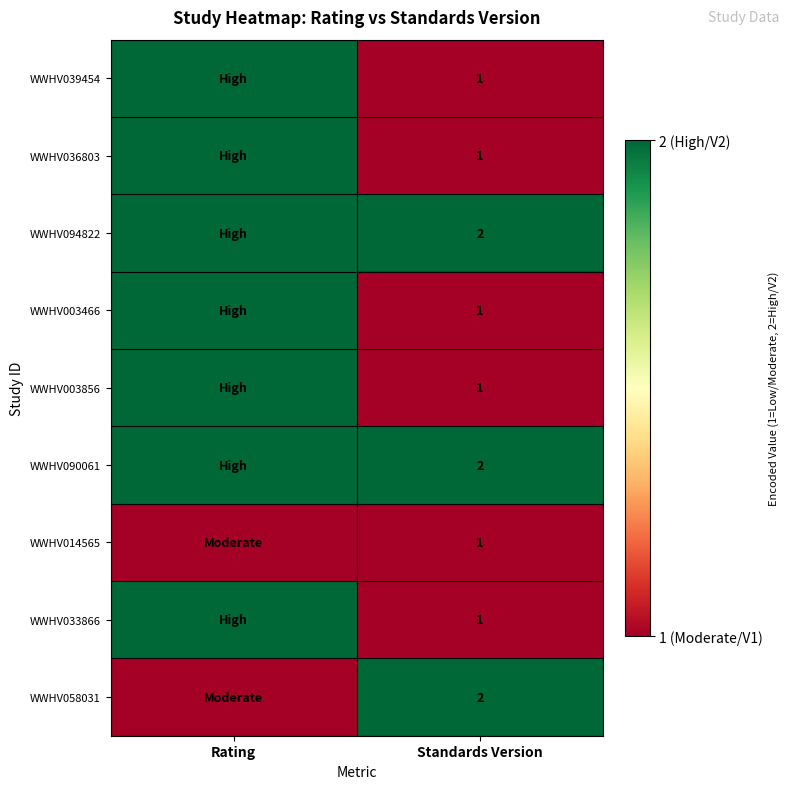

What is the difference between the highest and lowest values at Standards Version?

1